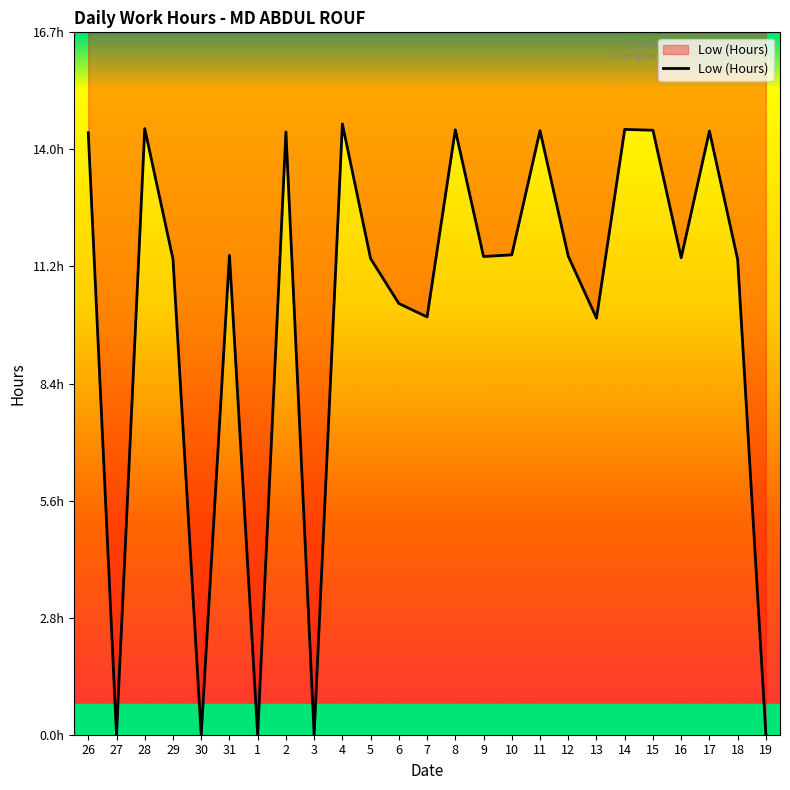

What is the greatest value displayed?

14.6